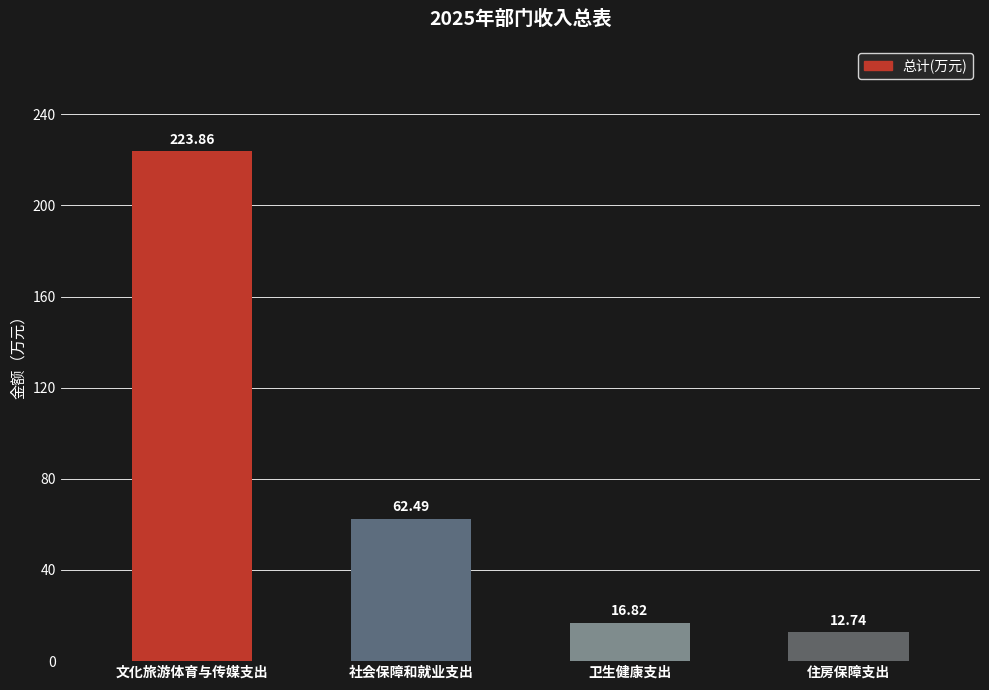

What is the label of the 2nd bar from the left?

社会保障和就业支出